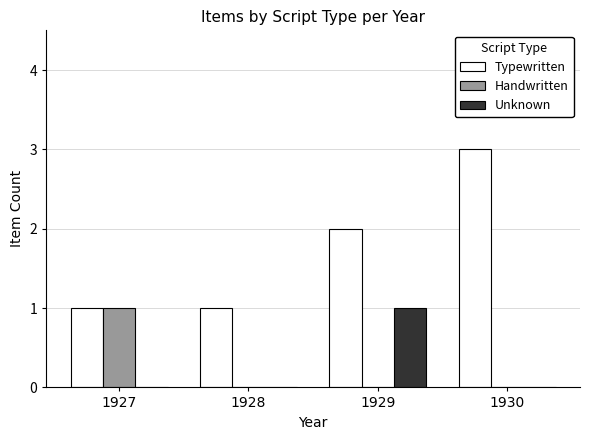

Which label corresponds to the largest value in the chart?

1930